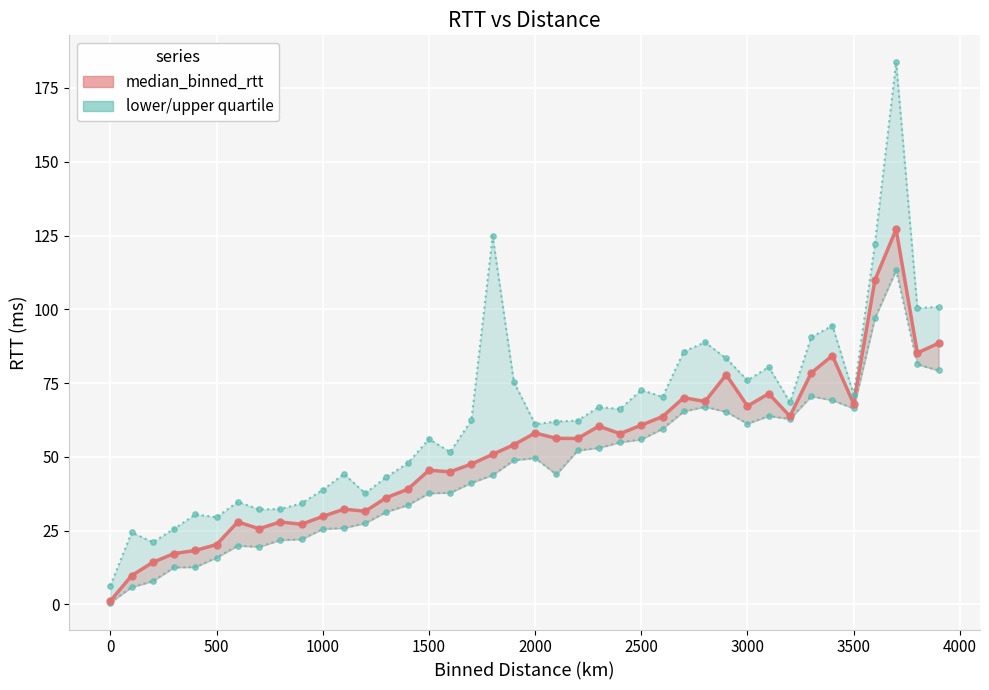

Between 3000 and 500, which is larger?

3000